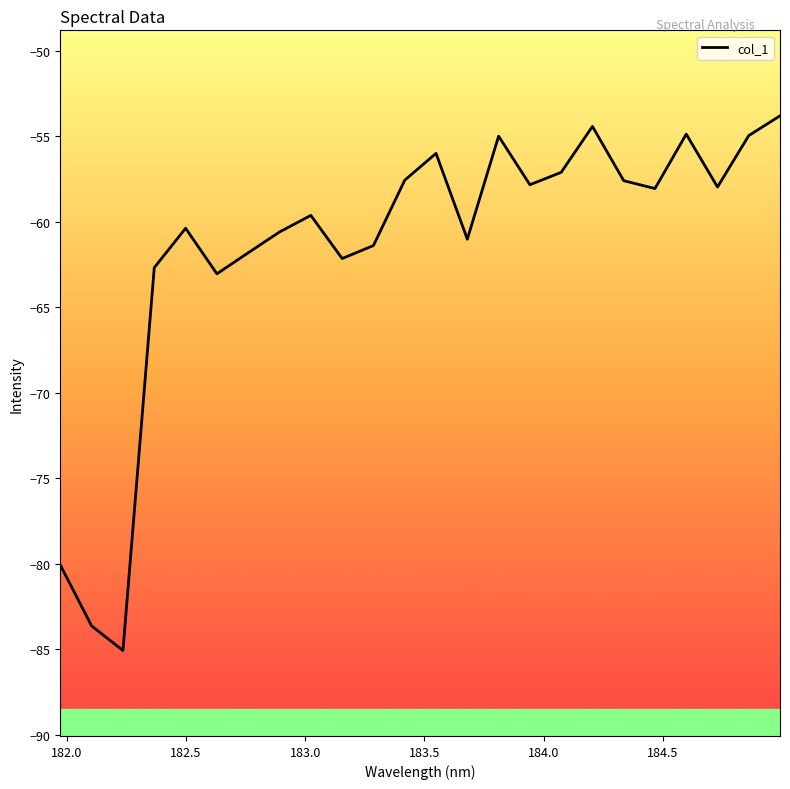

What is the greatest value displayed?

-53.8